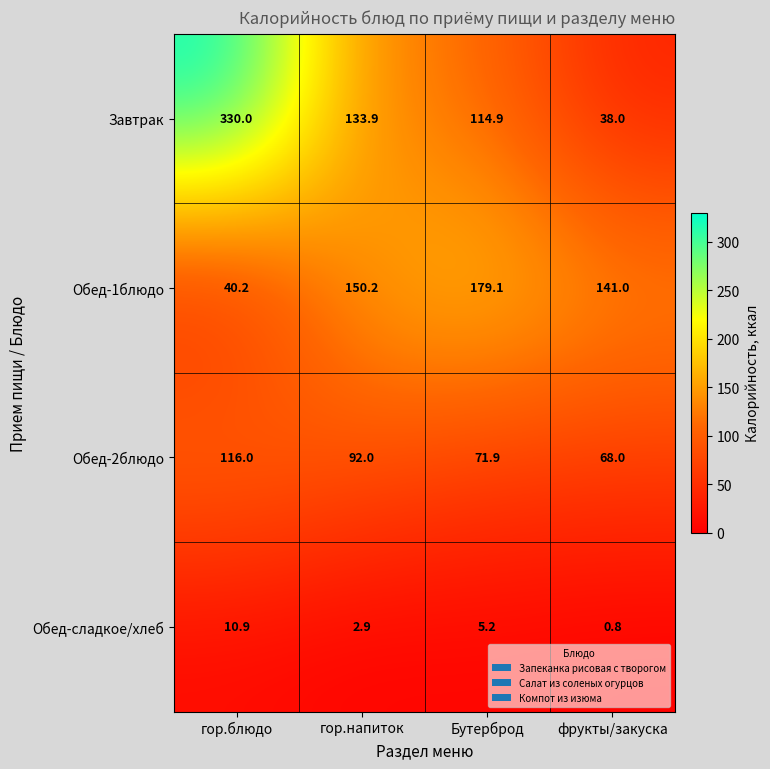

Reading left to right, extract all data points from this chart.

Завтрак: гор.блюдо=330.0	гор.напиток=133.9	Бутерброд=114.9	фрукты/закуска=38.0
Обед-1блюдо: гор.блюдо=40.2	гор.напиток=150.2	Бутерброд=179.1	фрукты/закуска=141.0
Обед-2блюдо: гор.блюдо=116.0	гор.напиток=92.0	Бутерброд=71.9	фрукты/закуска=68.0
Обед-сладкое/хлеб: гор.блюдо=10.9	гор.напиток=2.9	Бутерброд=5.2	фрукты/закуска=0.8